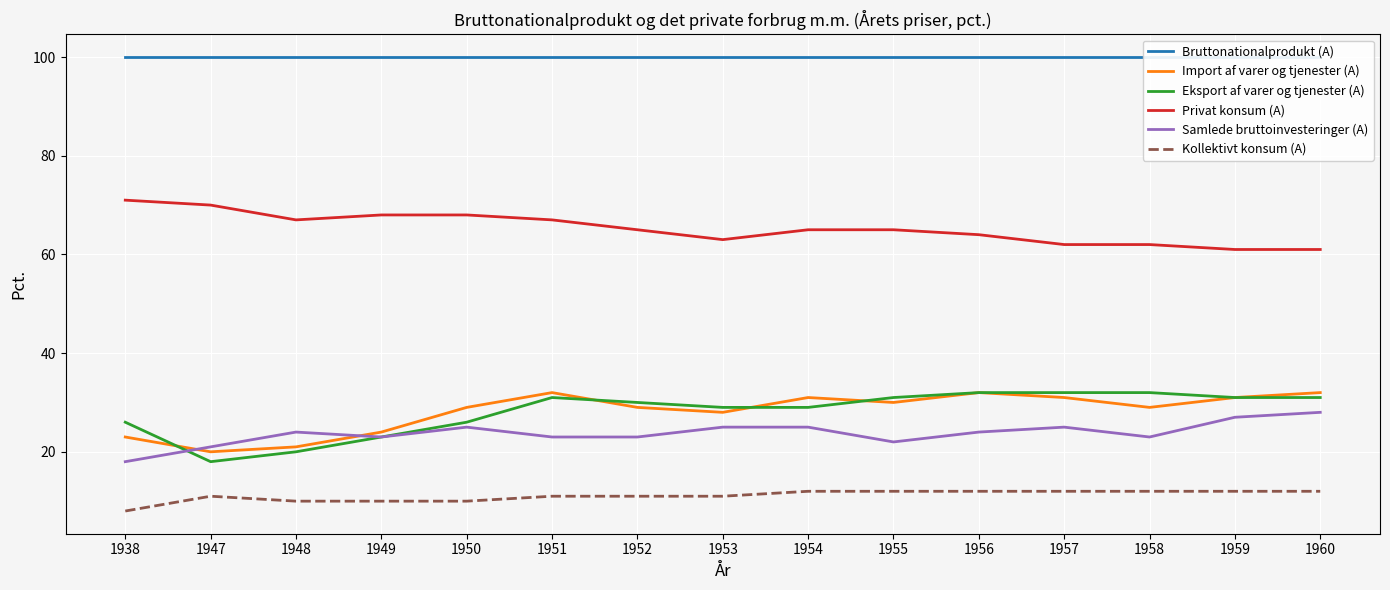

Which series ends up on top after the final intersection of Import af varer og tjenester (A) and Samlede bruttoinvesteringer (A)?

Import af varer og tjenester (A)